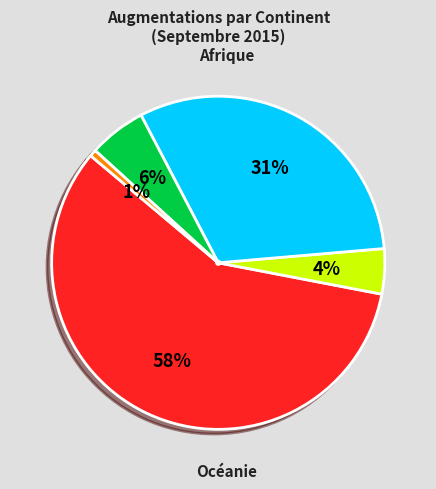

Combined, what portion of the pie is Asie and Amérique?

36.9%